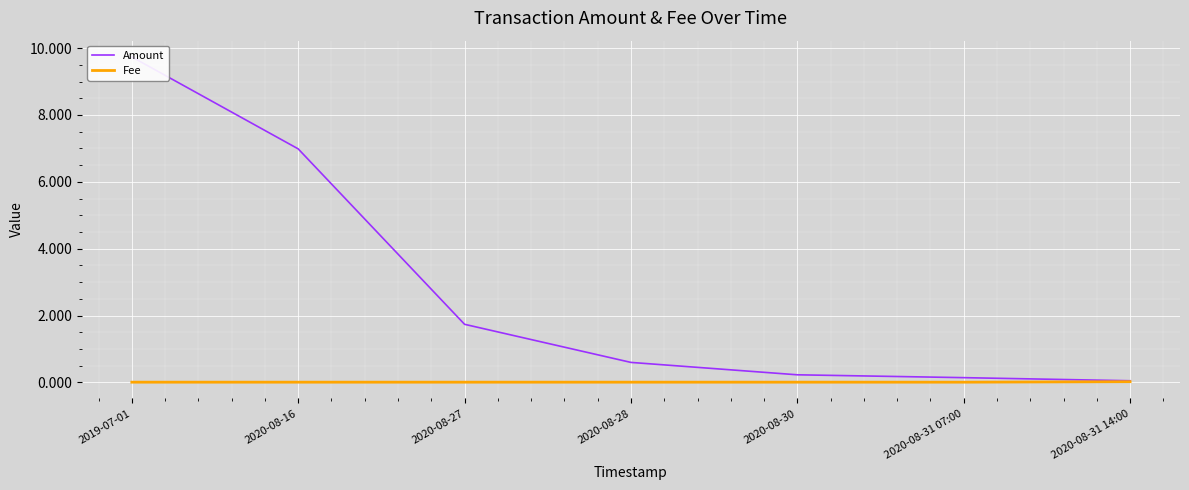

What is the sum of all Amount values?

19.5